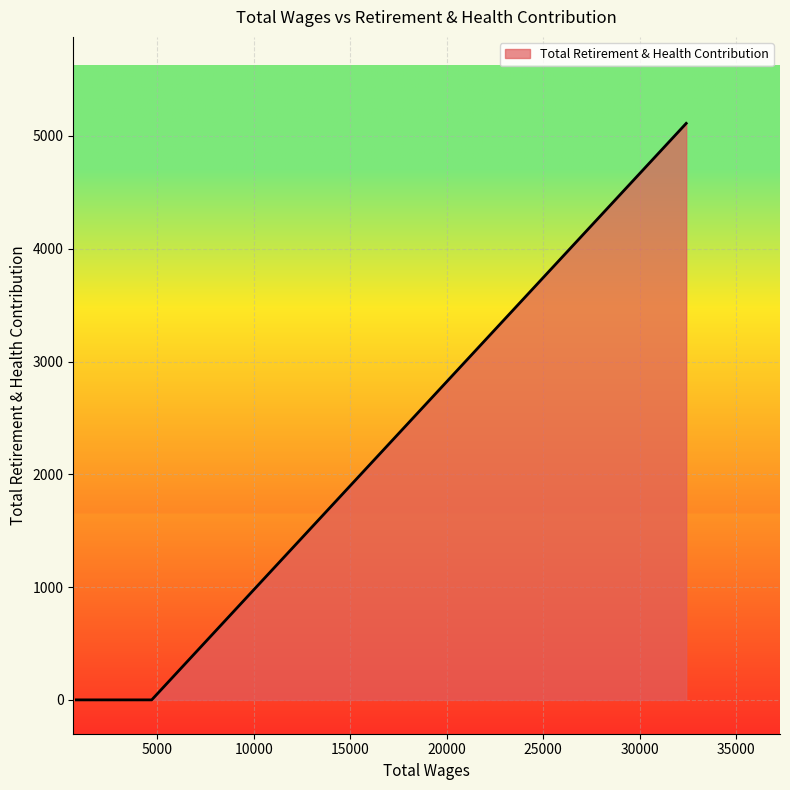

How many series are shown in this chart?

1